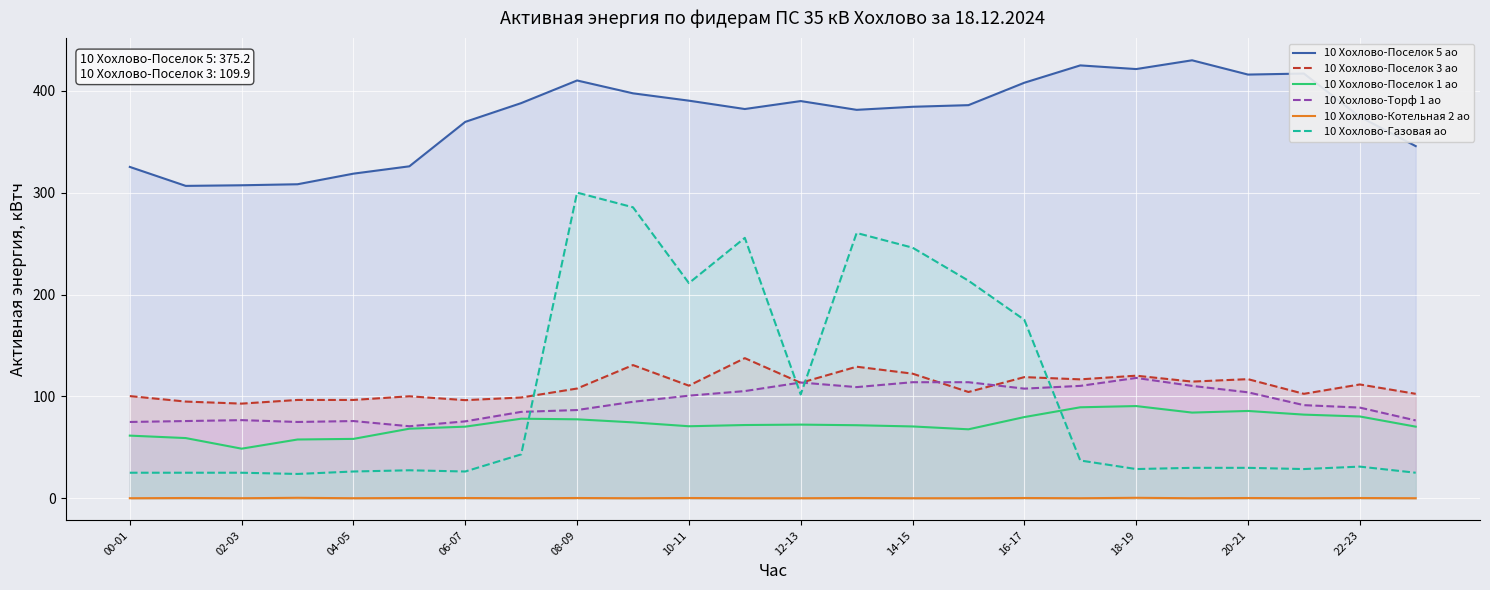

Rank the series by their maximum value, from lowest to highest.

10 Хохлово-Котельная 2 ао, 10 Хохлово-Поселок 1 ао, 10 Хохлово-Торф 1 ао, 10 Хохлово-Поселок 3 ао, 10 Хохлово-Газовая ао, 10 Хохлово-Поселок 5 ао